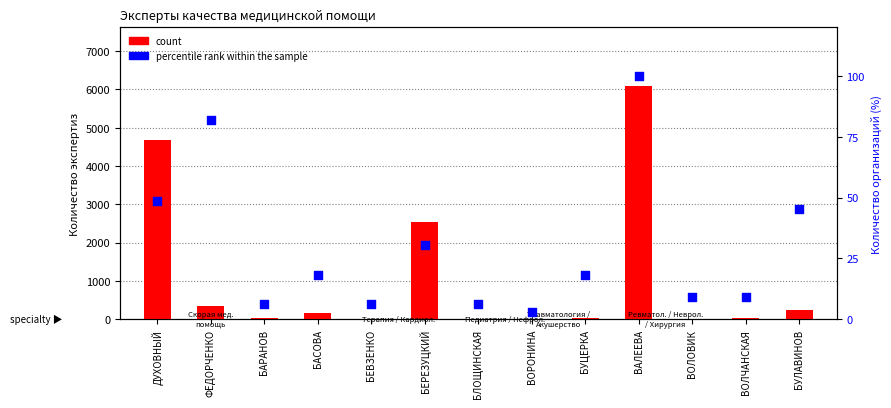

What are all the series names shown in the legend?

count, percentile rank within the sample